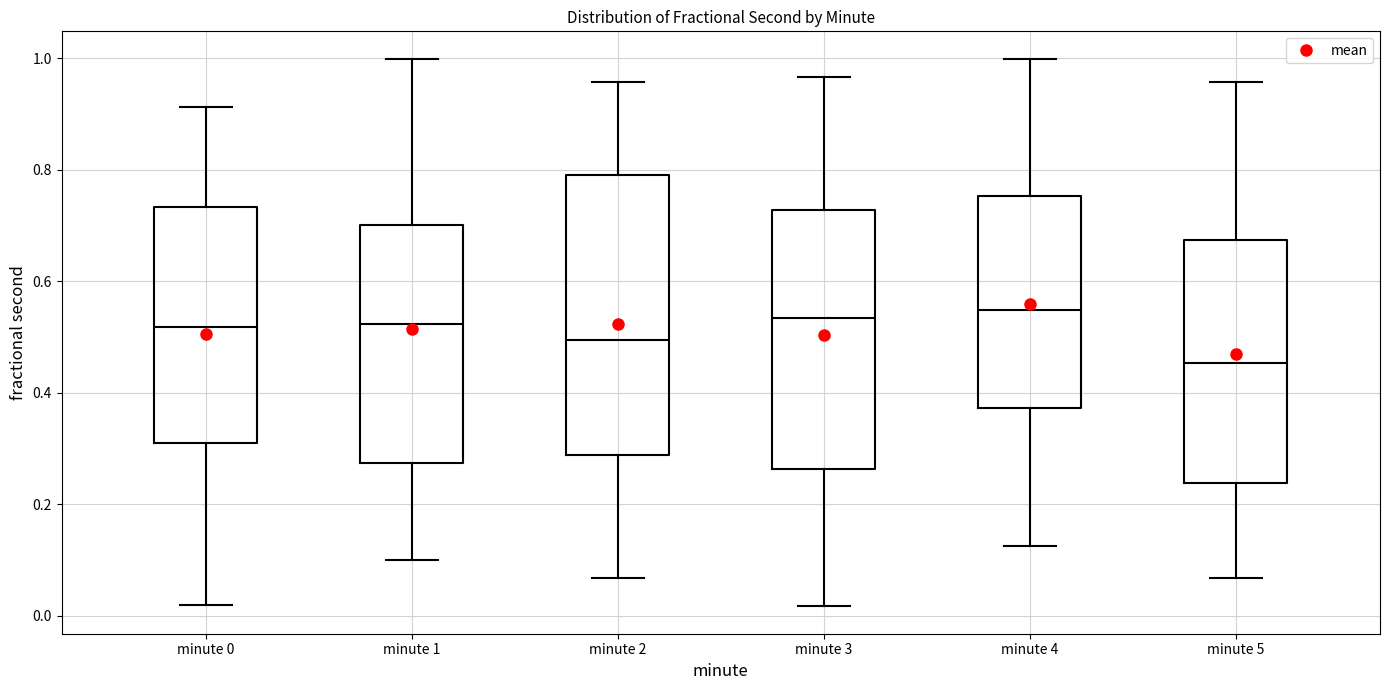

Which box's median line is the lowest?

minute 5